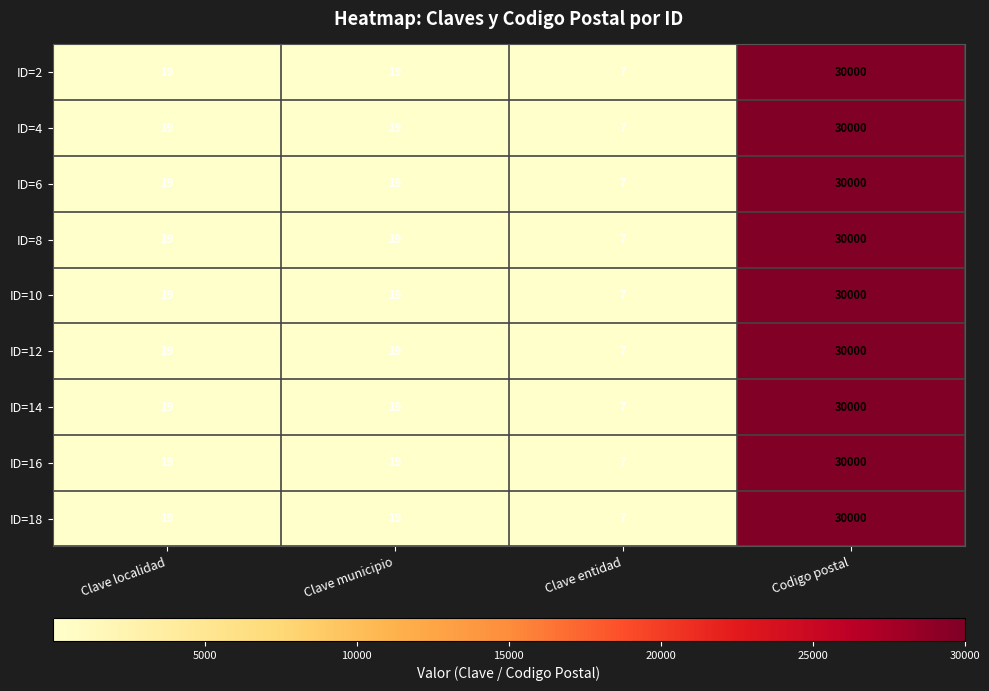

Which label corresponds to the smallest value in the chart?

Clave entidad